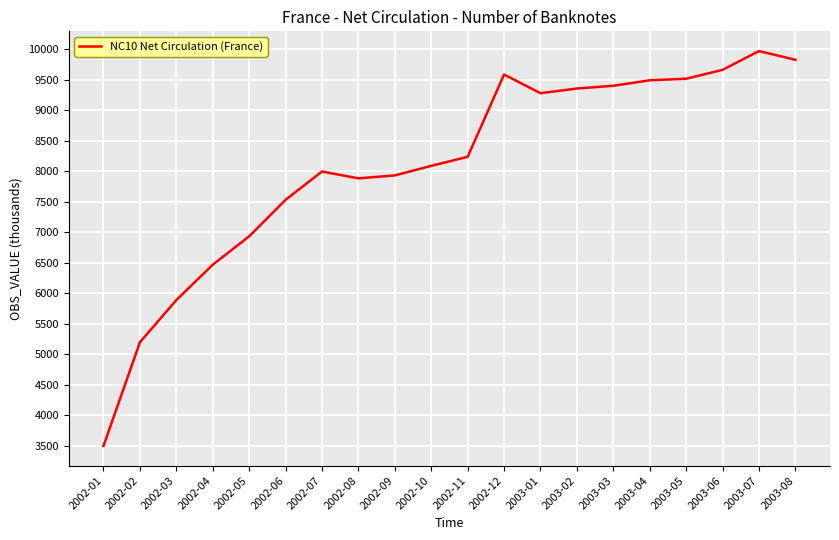

Is it true that the value at 2003-01 is 3716.2?

False